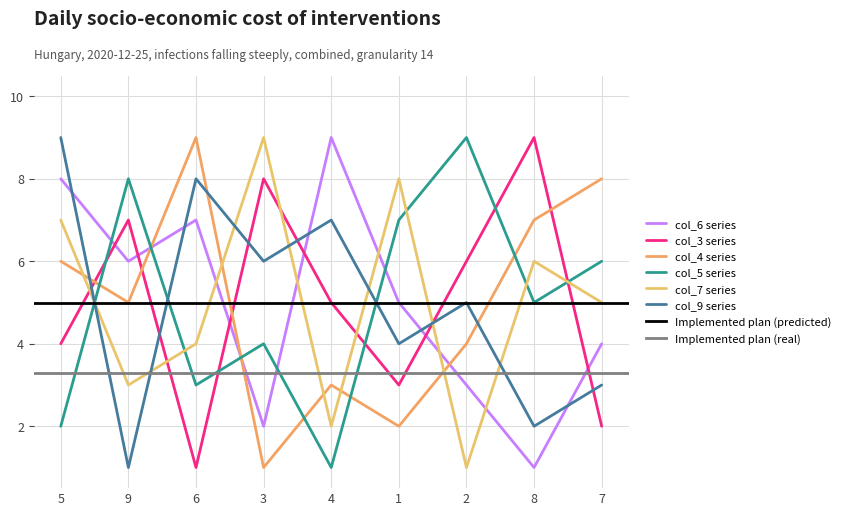

Reading left to right, list all the values displayed in this chart.

col_6: 8	6	7	2	9	5	3	1	4
col_3: 4	7	1	8	5	3	6	9	2
col_4: 6	5	9	1	3	2	4	7	8
col_5: 2	8	3	4	1	7	9	5	6
col_7: 7	3	4	9	2	8	1	6	5
col_9: 9	1	8	6	7	4	5	2	3